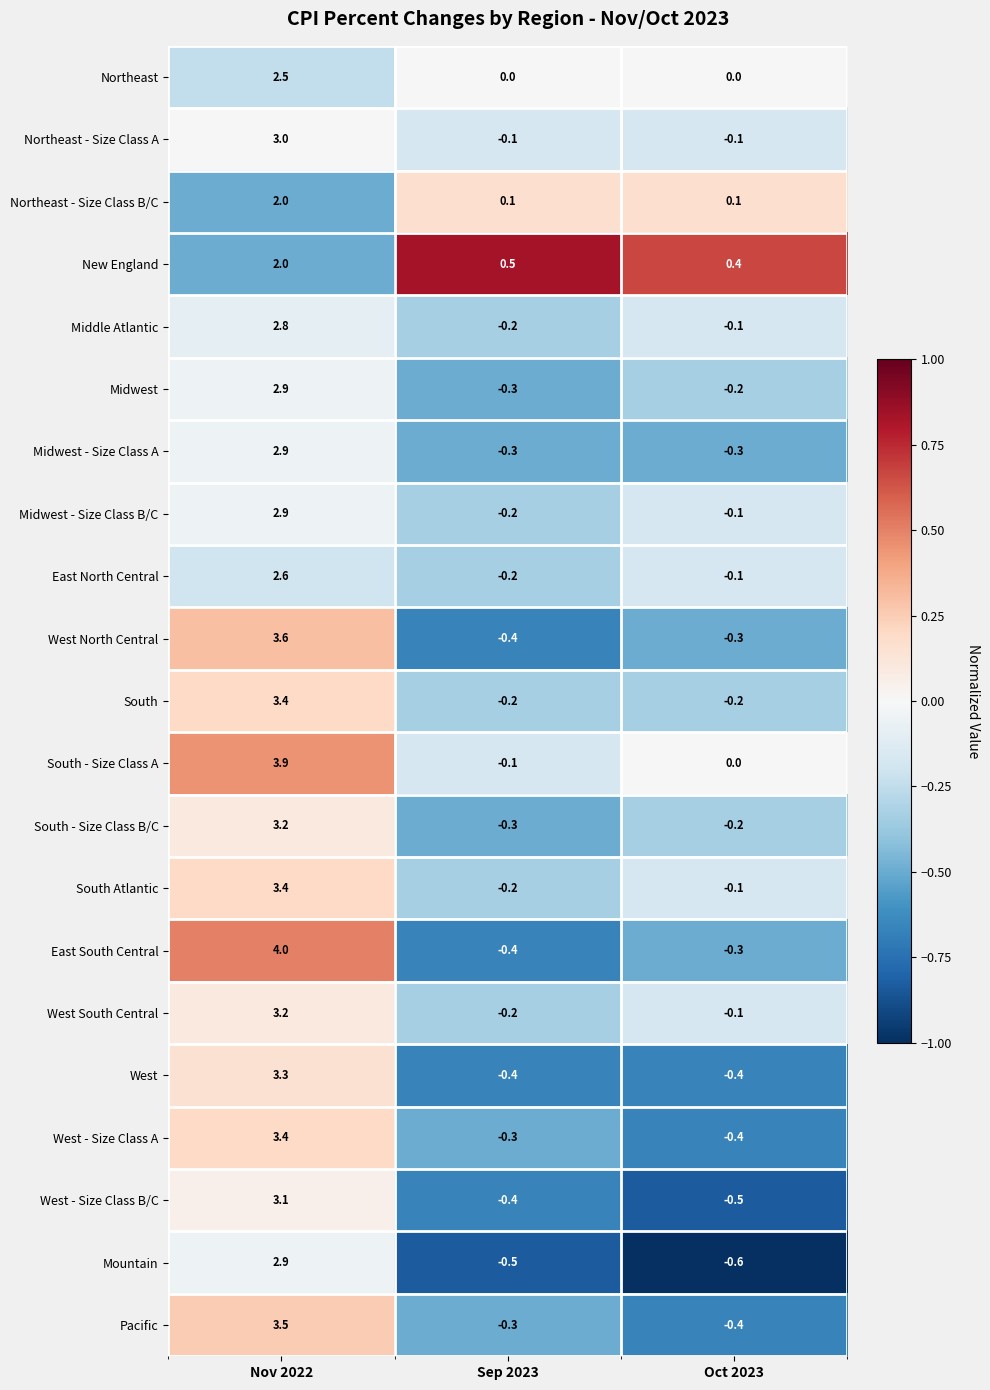

What is the difference between the Northeast values at Oct 2023 and Nov 2022?

2.5